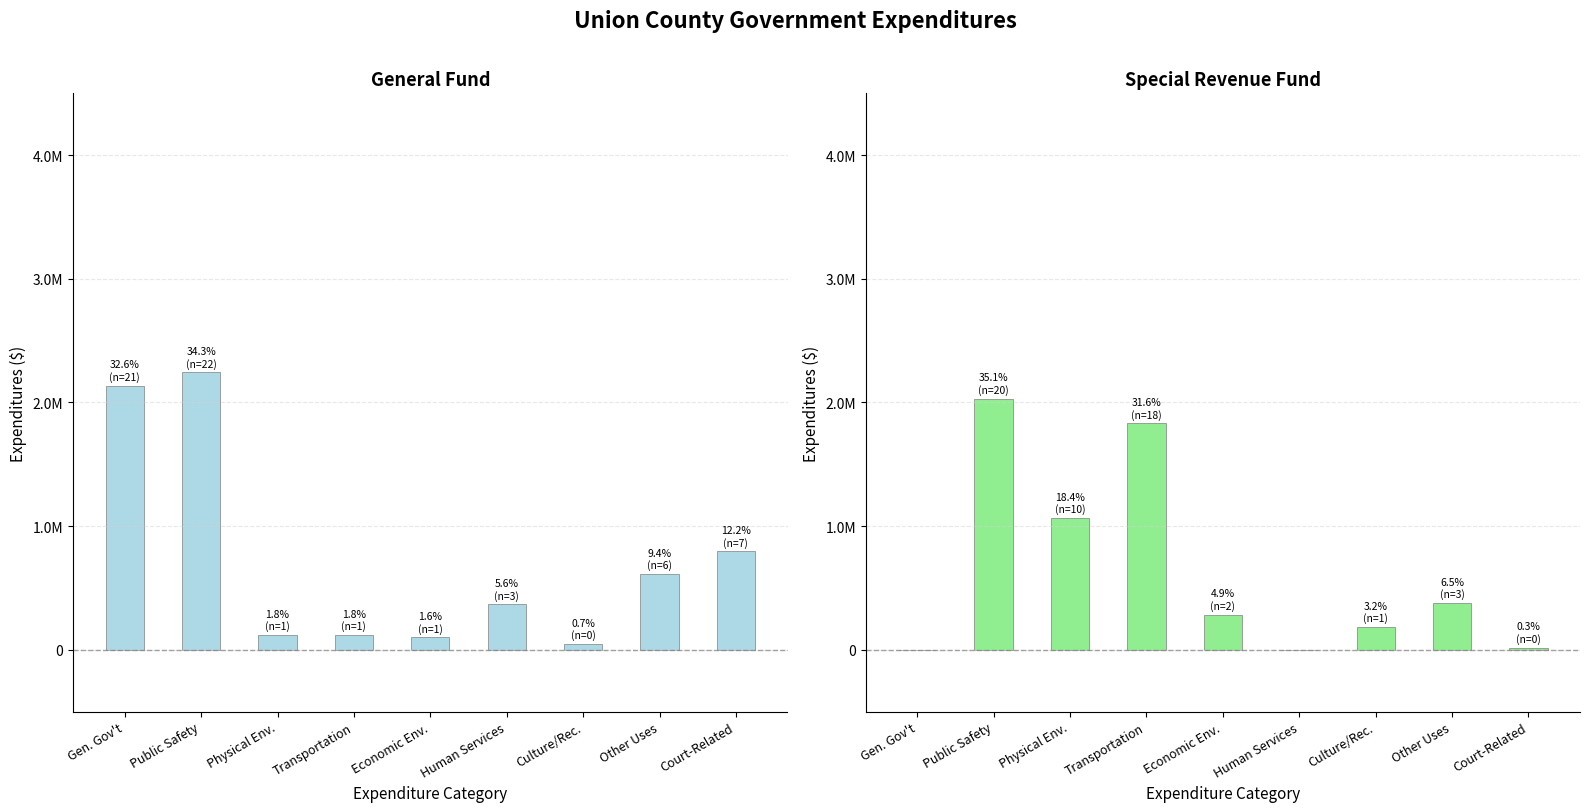

Reading left to right, transcribe all the data shown in this chart.

General: Gen. Gov't=2135119	Public Safety=2243938	Physical Env.=118508	Transportation=120329	Economic Env.=101498	Human Services=367782	Culture/Rec.=46706	Other Uses=612910	Court-Related=796245
Special Revenue: Gen. Gov't=0	Public Safety=2030225	Physical Env.=1066068	Transportation=1831331	Economic Env.=282490	Human Services=0	Culture/Rec.=183519	Other Uses=378545	Court-Related=16135